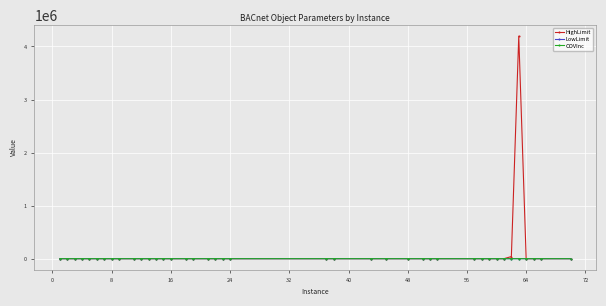

True or false: HighLimit has more than 0 points higher than both neighbors.

True